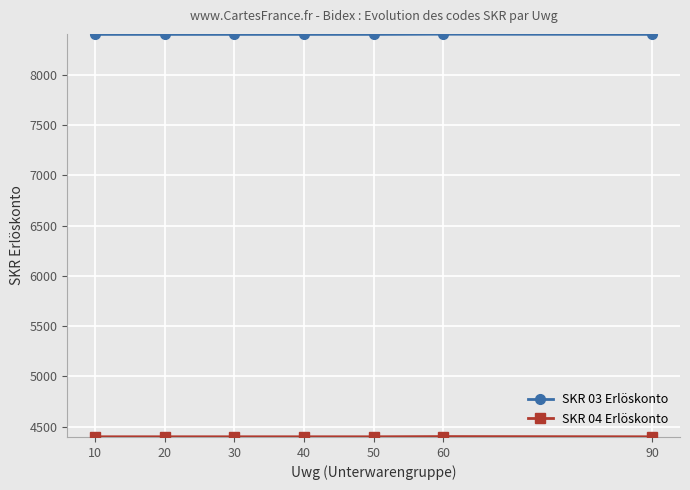

What is the difference between the highest and lowest values at 40?

4000